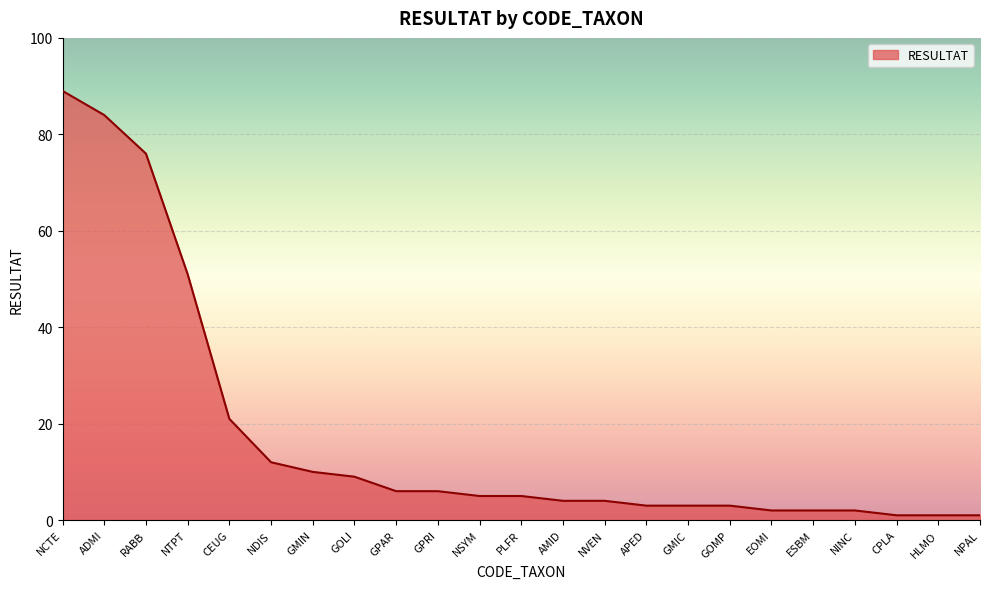

Does the chart display data point markers on the line(s)?

No